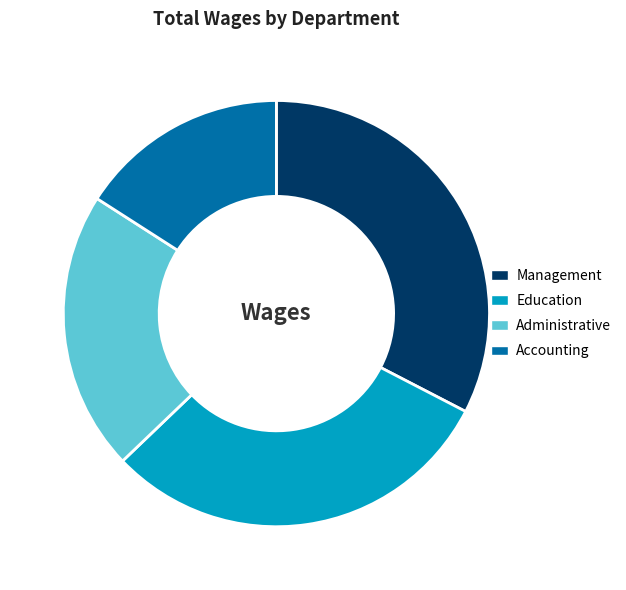

Rank the categories by value from highest to lowest.

Management, Education, Administrative, Accounting